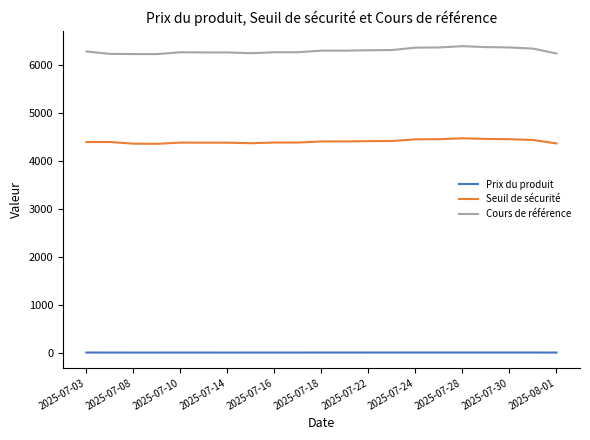

At how many categories does at least one series exceed 5399?

21